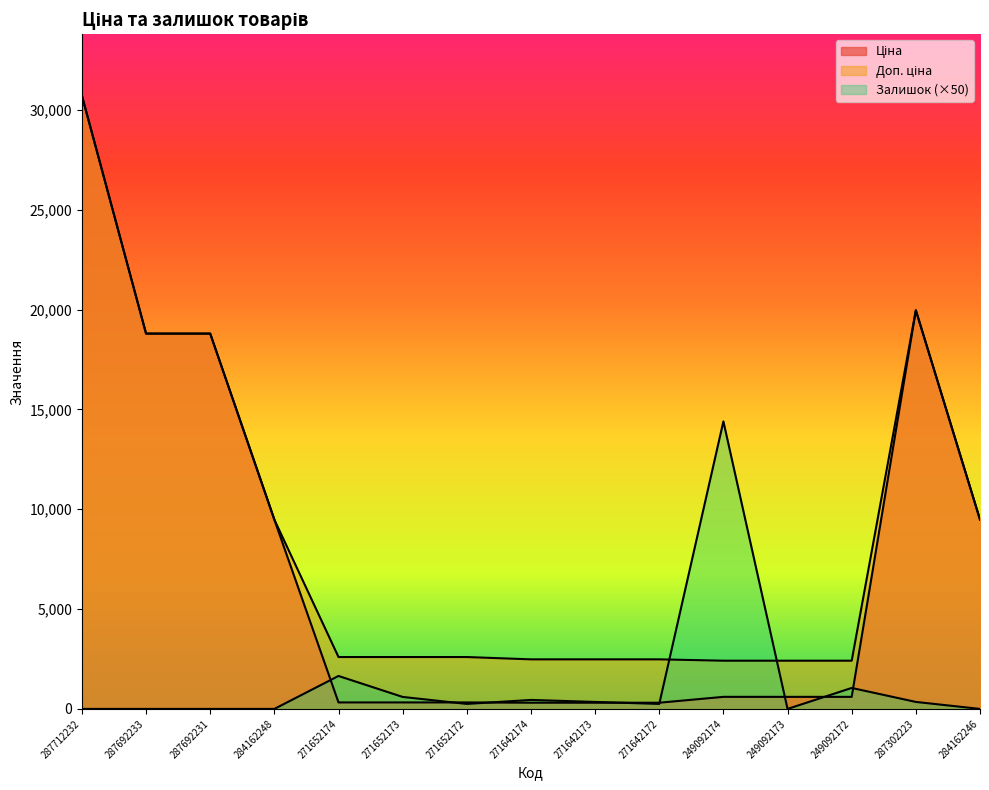

What is the difference between the highest and lowest values at 271652172?

2348.3